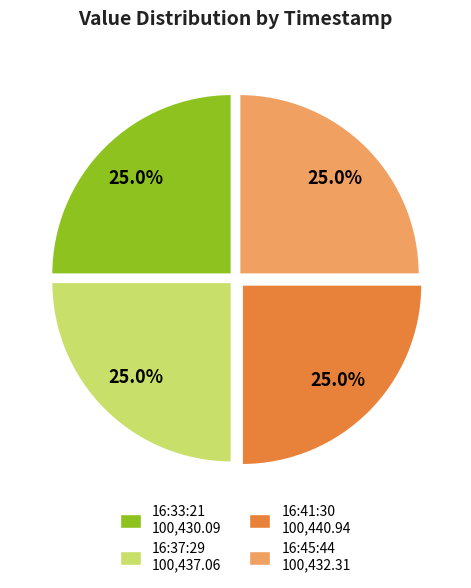

Is there a majority slice in this chart?

No